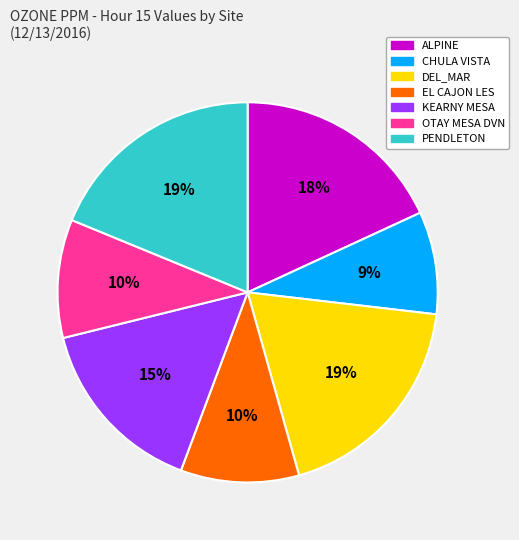

Count the number of slices in the pie.

7